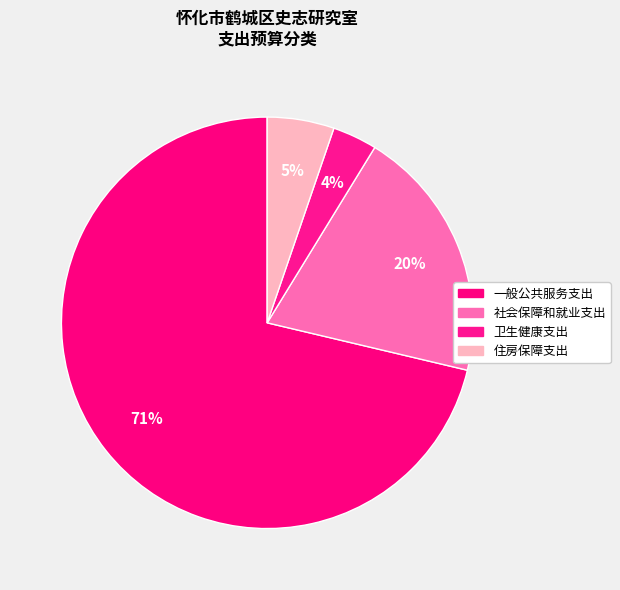

How many slices are in this pie chart?

4